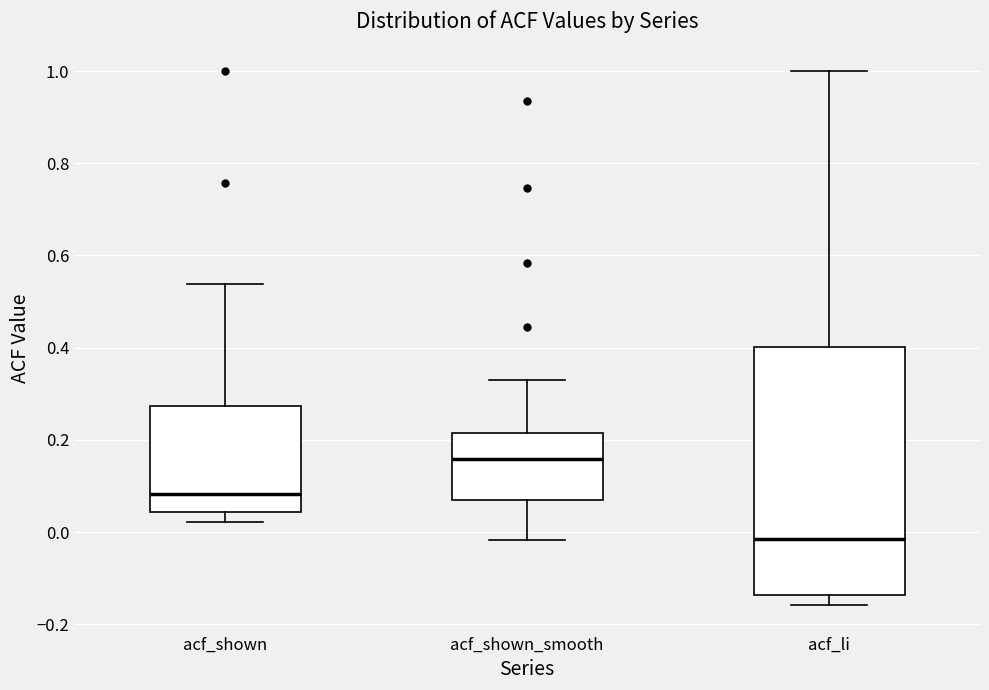

Where is the upper edge of the box for acf_shown_smooth on the y-axis? The values are not printed on the chart, so give them approximately, as read against the axis.

0.22